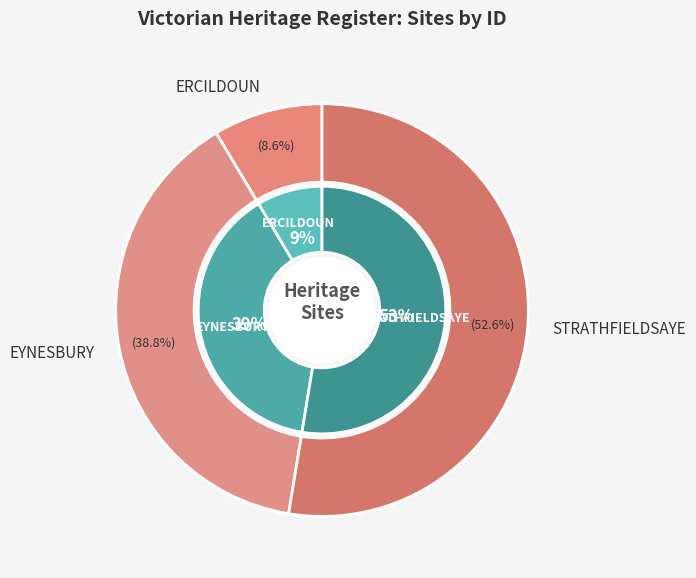

True or false: STRATHFIELDSAYE accounts for 59% of the total.

False